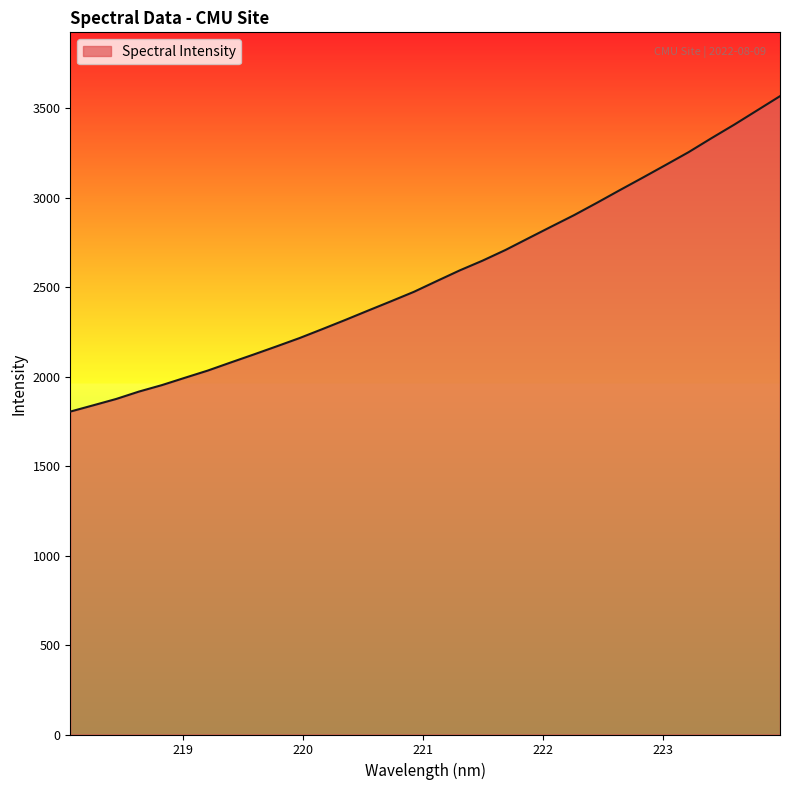

What is the minimum value shown in the chart?

1804.4